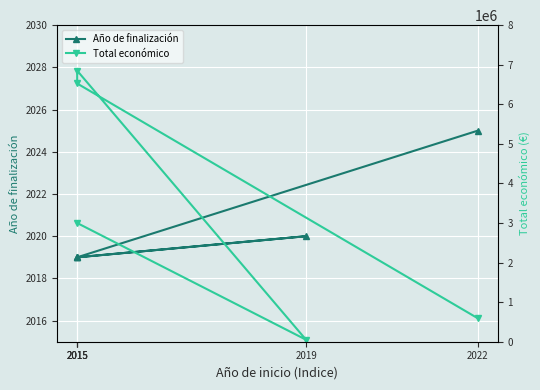

What is the difference between the maximum and minimum values in the Total económico series?

6800000